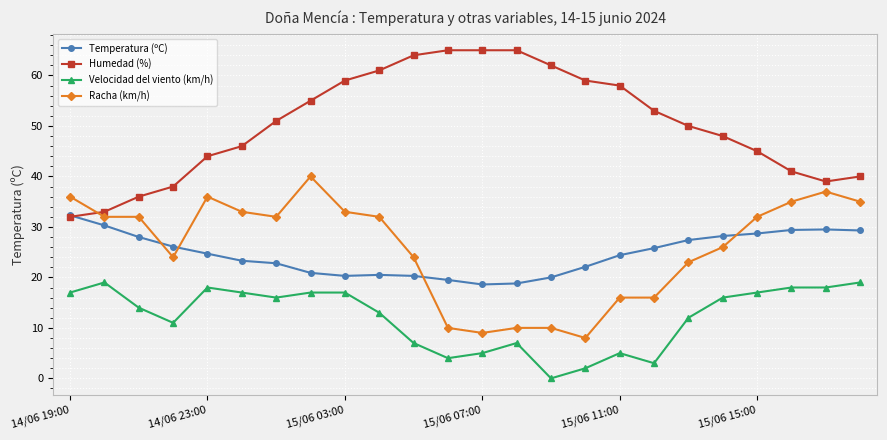

In Humedad (%), how many points are lower than both neighbors (excluding endpoints)?

1